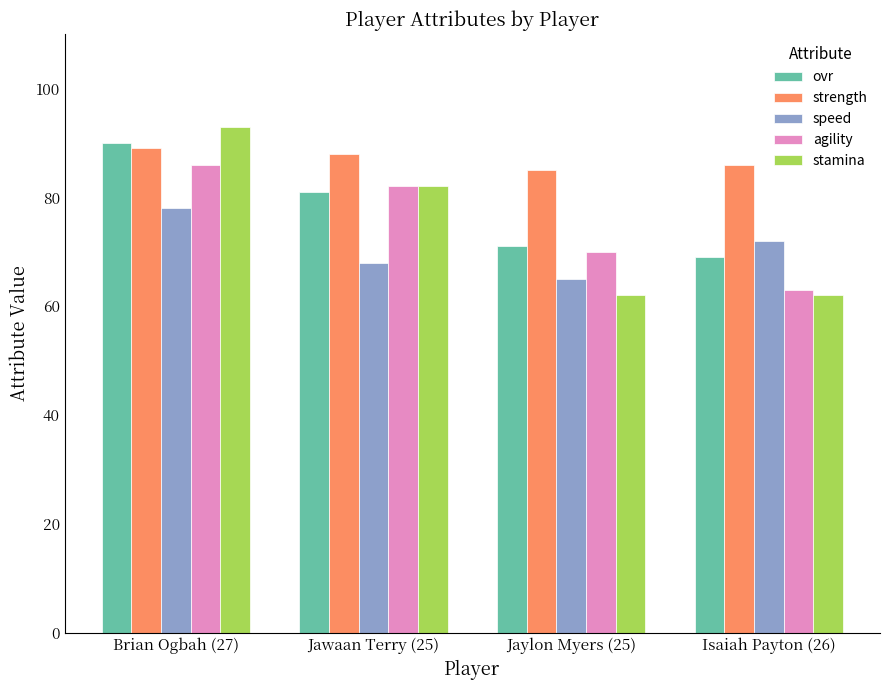

List the series in order of their peak value, highest first.

stamina, ovr, strength, agility, speed